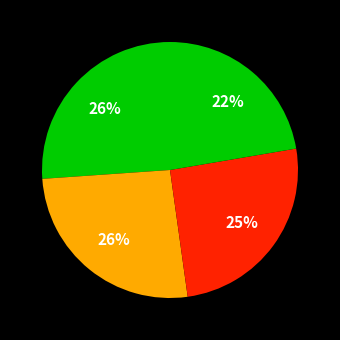

Count the number of slices in the pie.

4